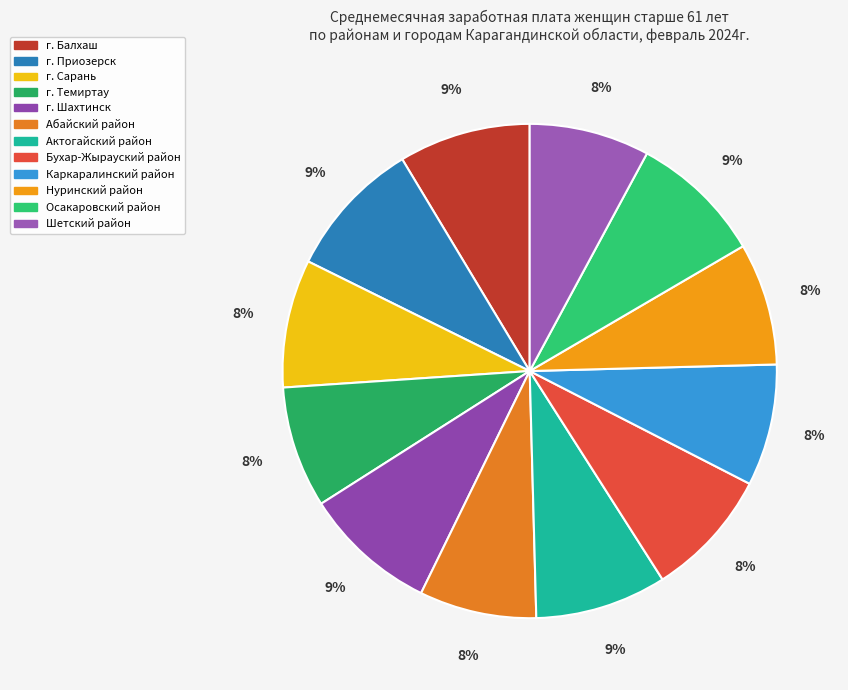

The Нуринский район slice represents 8% of the pie. True or false?

True